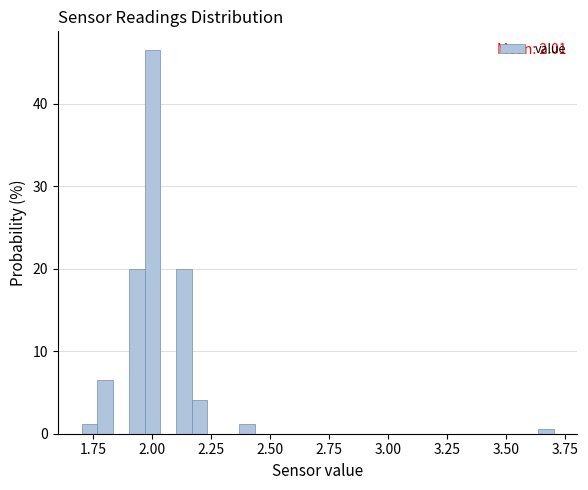

Around what value on the x-axis is the tallest bar? Give the approximate position of its centre, as read against the axis.

2.00